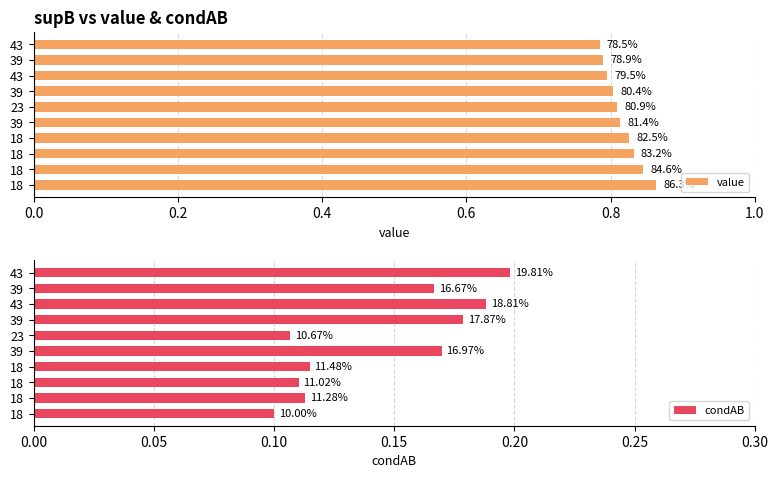

What is the smallest value displayed?

0.1